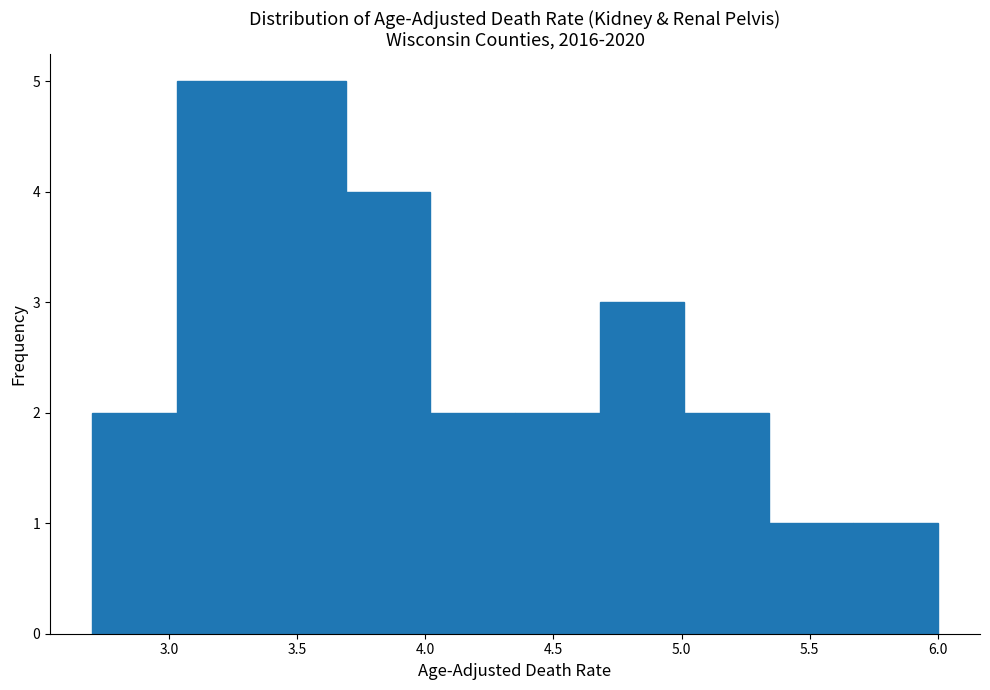

How tall is the bar that spans 5.34 to 5.67 on the x-axis? Neither the bar edges nor the heights are printed on the chart, so give them approximately, as read against the axes.

1